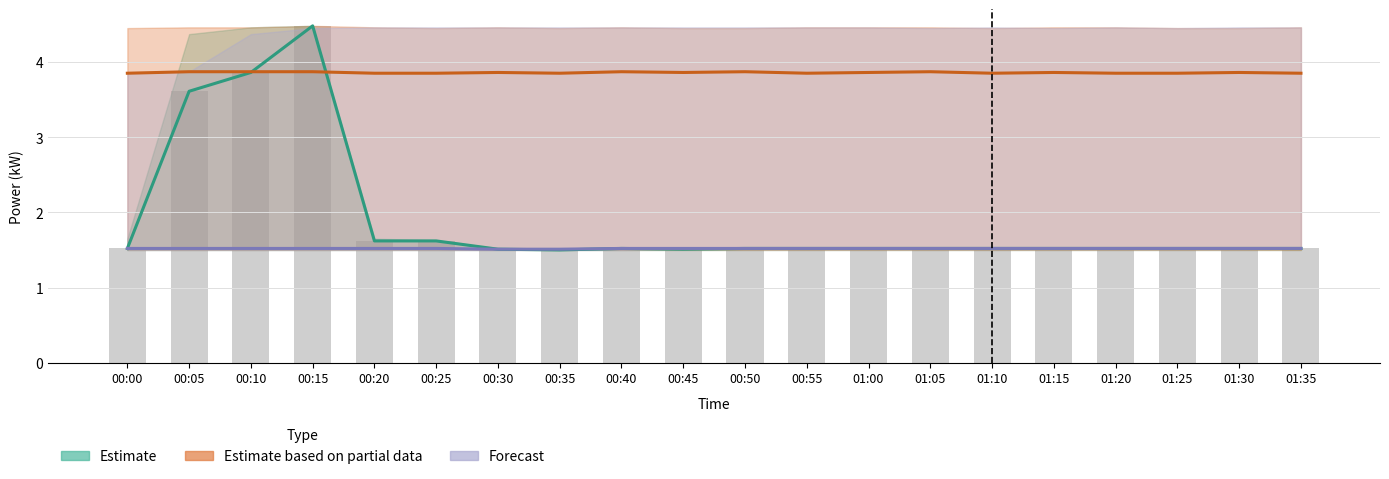

What value does the data have at 01:25?

1.5